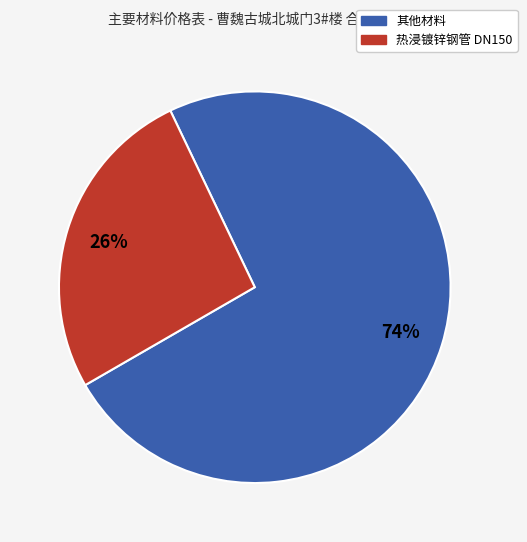

Is there a majority slice in this chart?

Yes